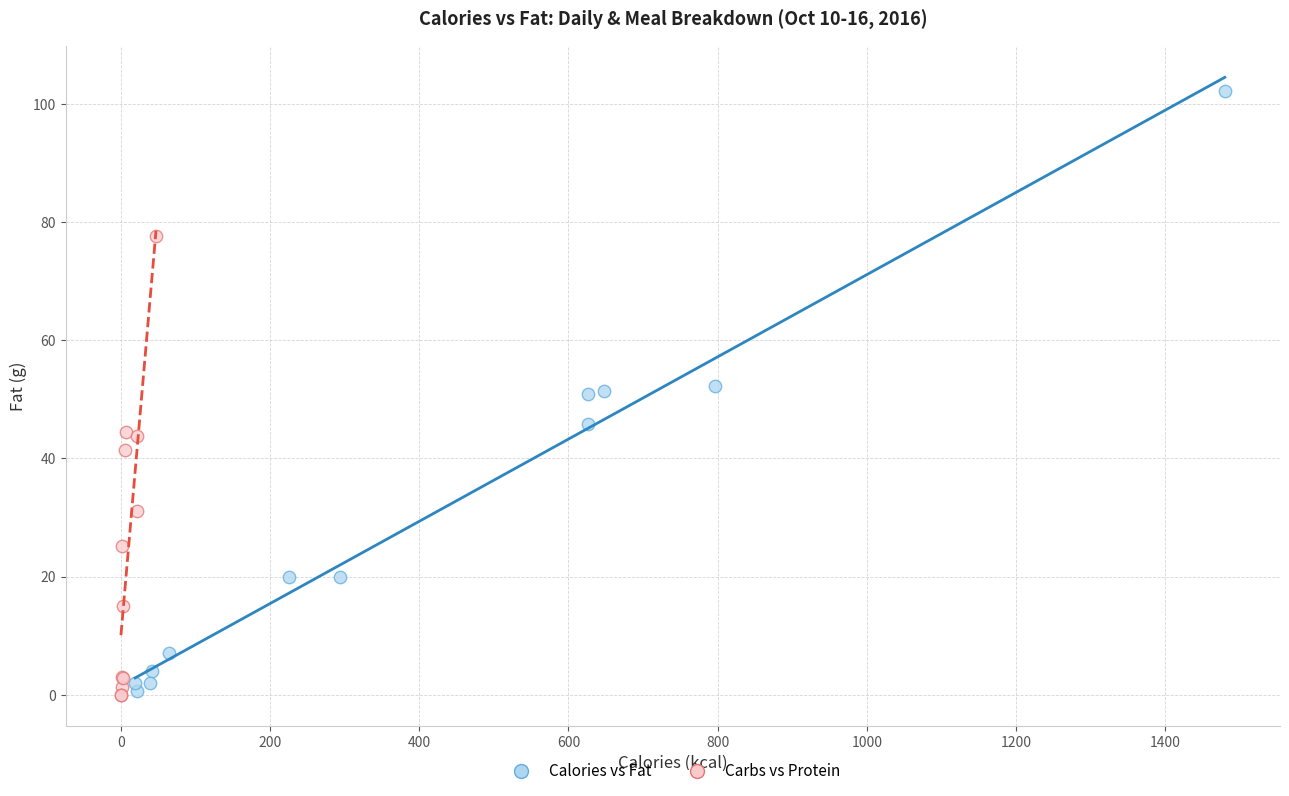

Which series contains the highest Y value?

Calories vs Fat